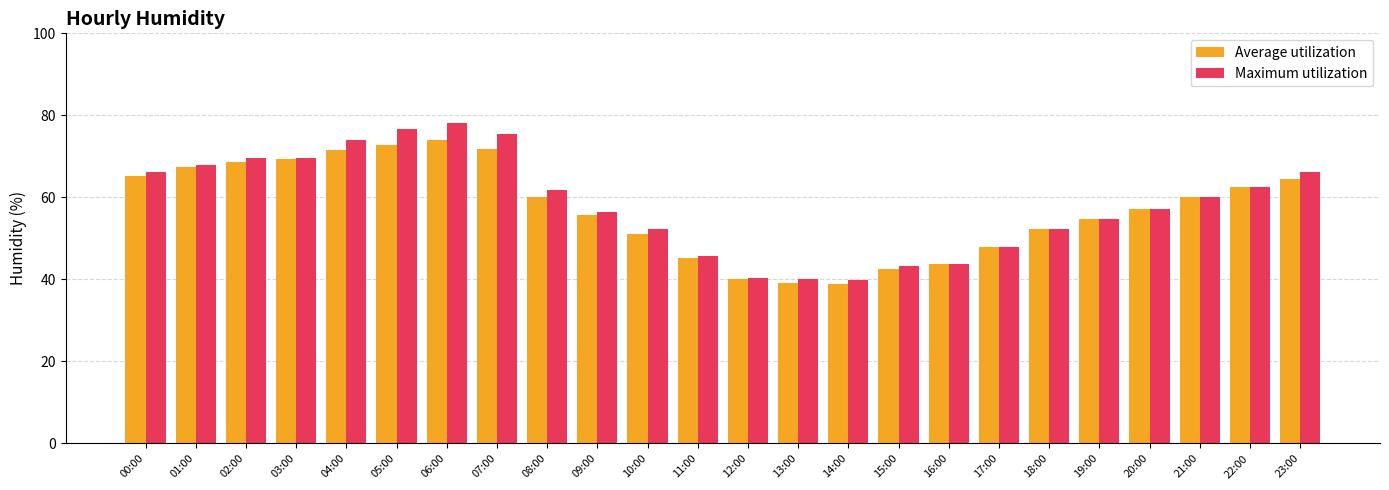

What is the label of the 15th bar from the right?

09:00